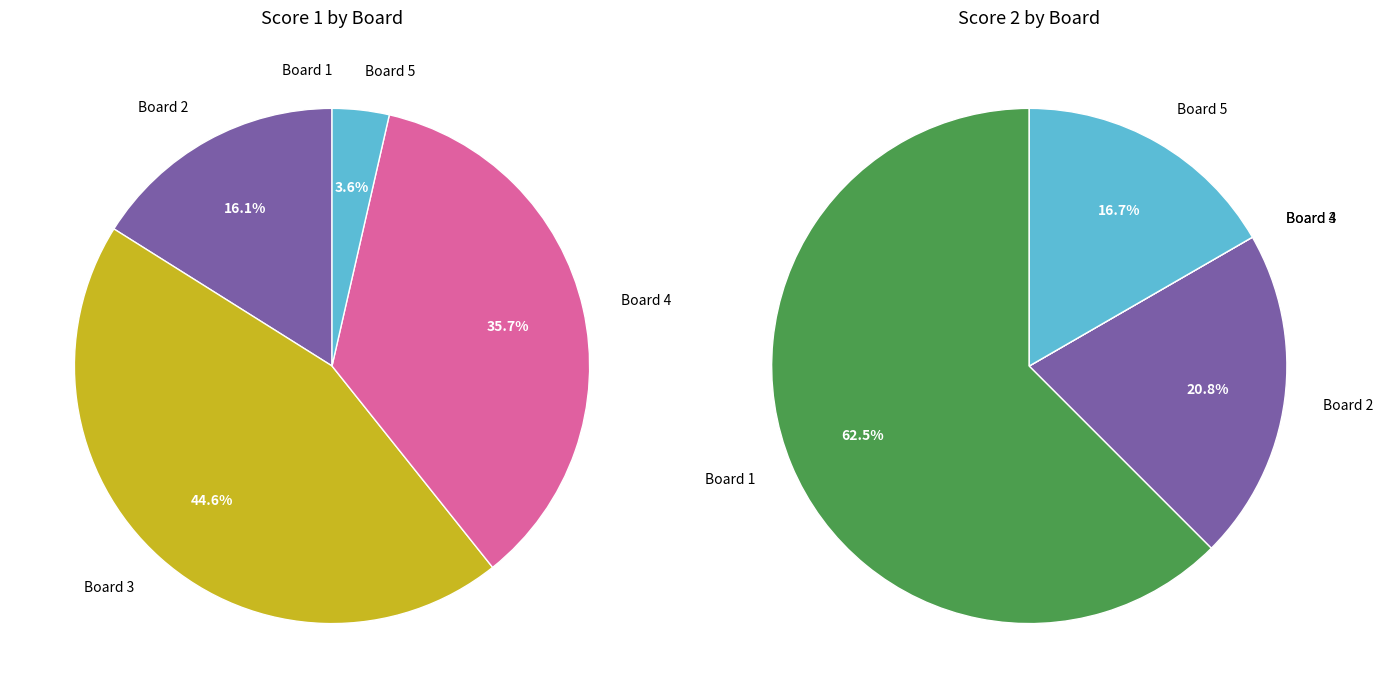

Does any single category account for the majority?

No